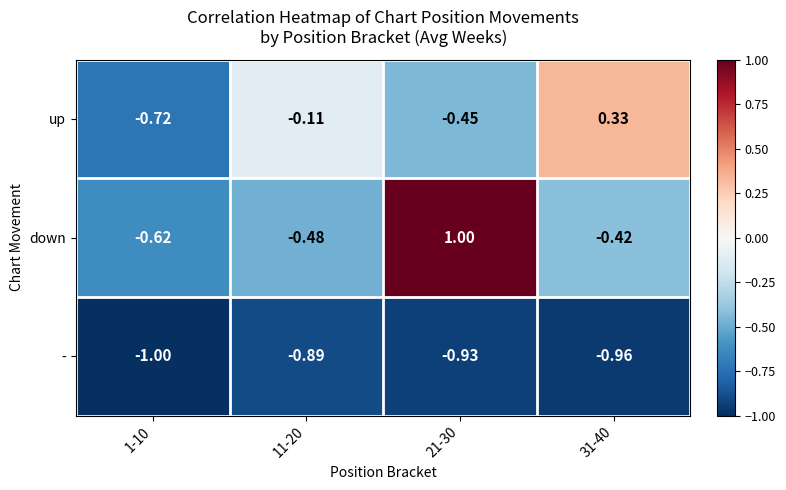

Which series has the largest total across all categories?

down